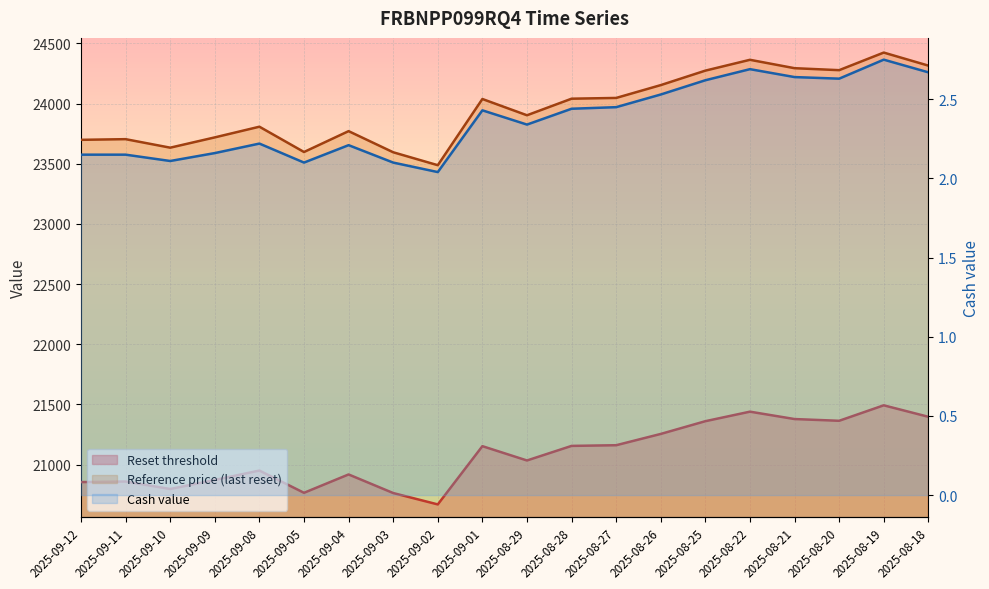

Does the chart display data point markers on the line(s)?

No